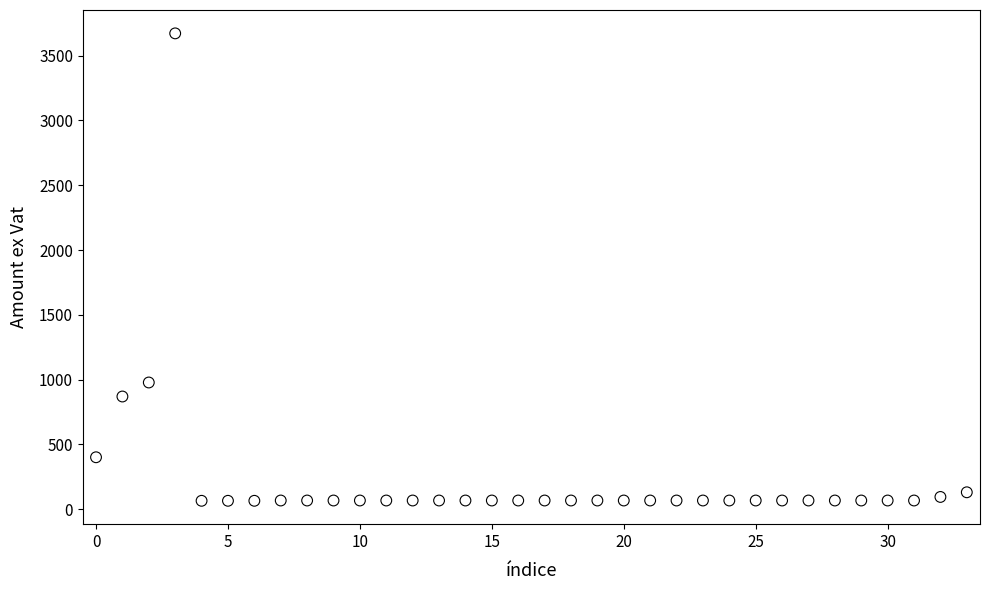

What Y value in the scatter plot is closest to 1868?

978.3